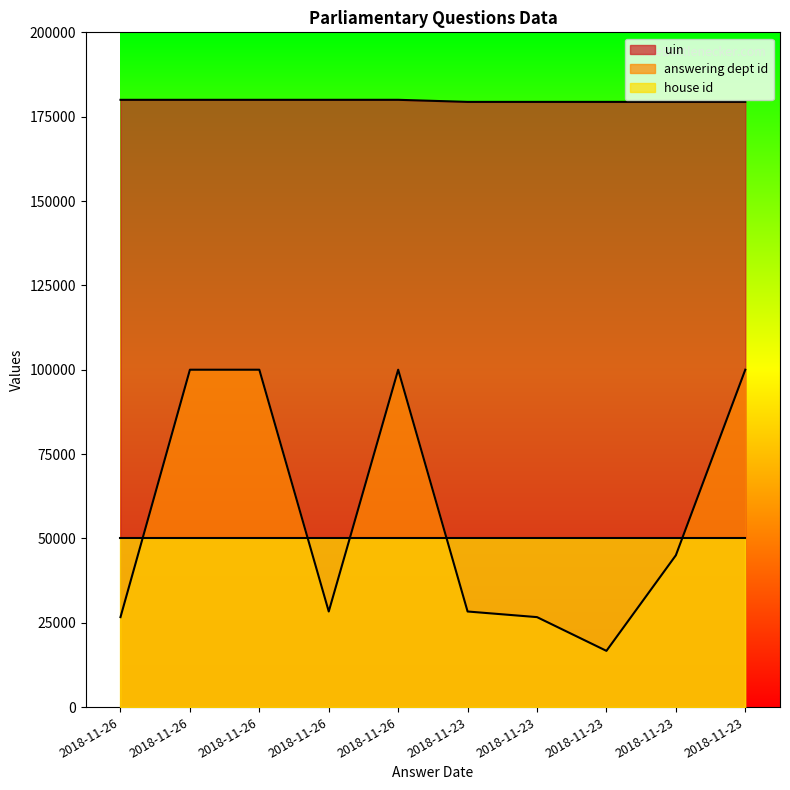

What is the approximate value of answering dept id at 2018-11-23?

16666.7